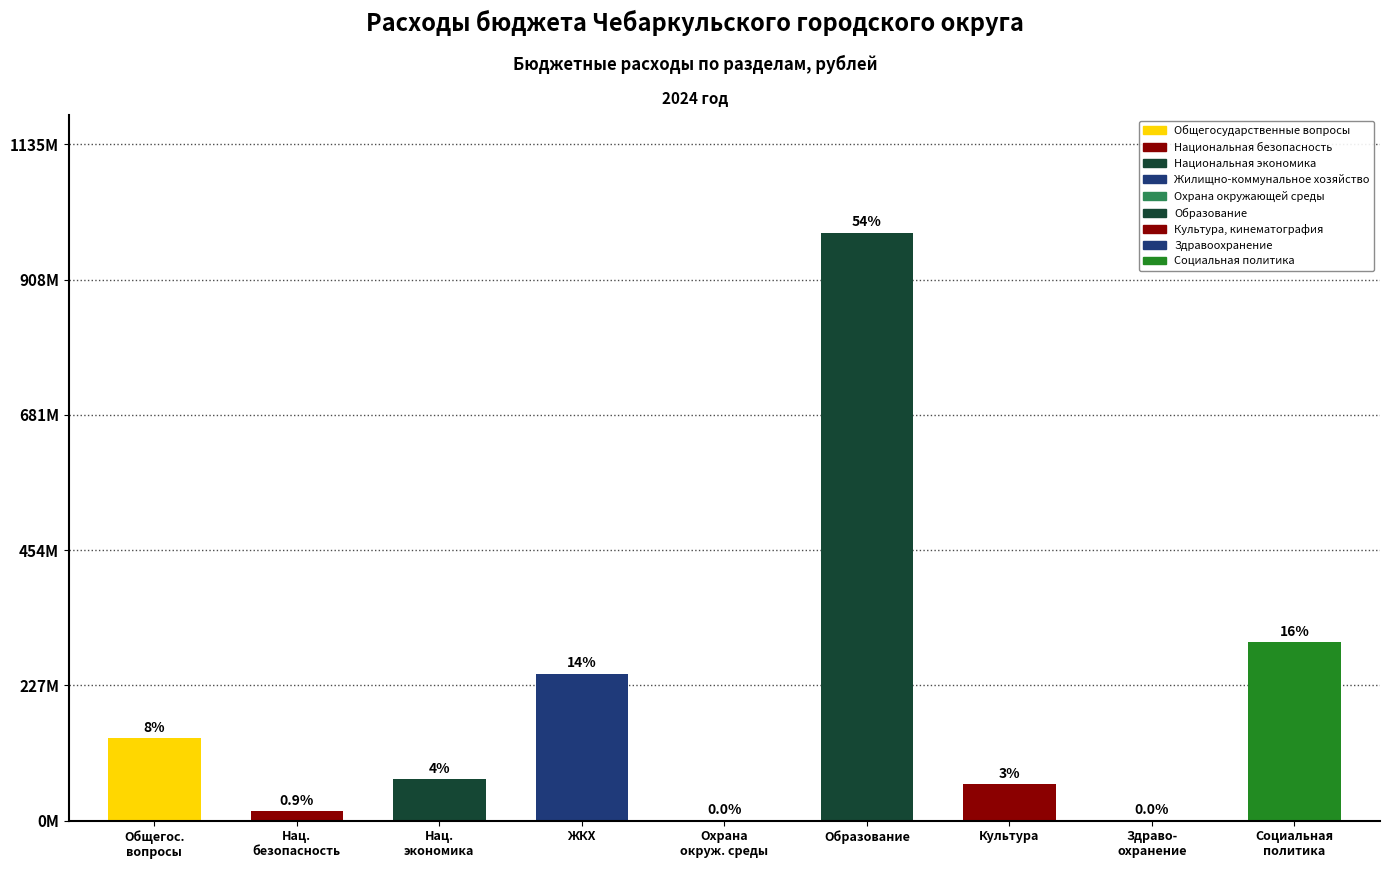

How many bars are there in total?

9